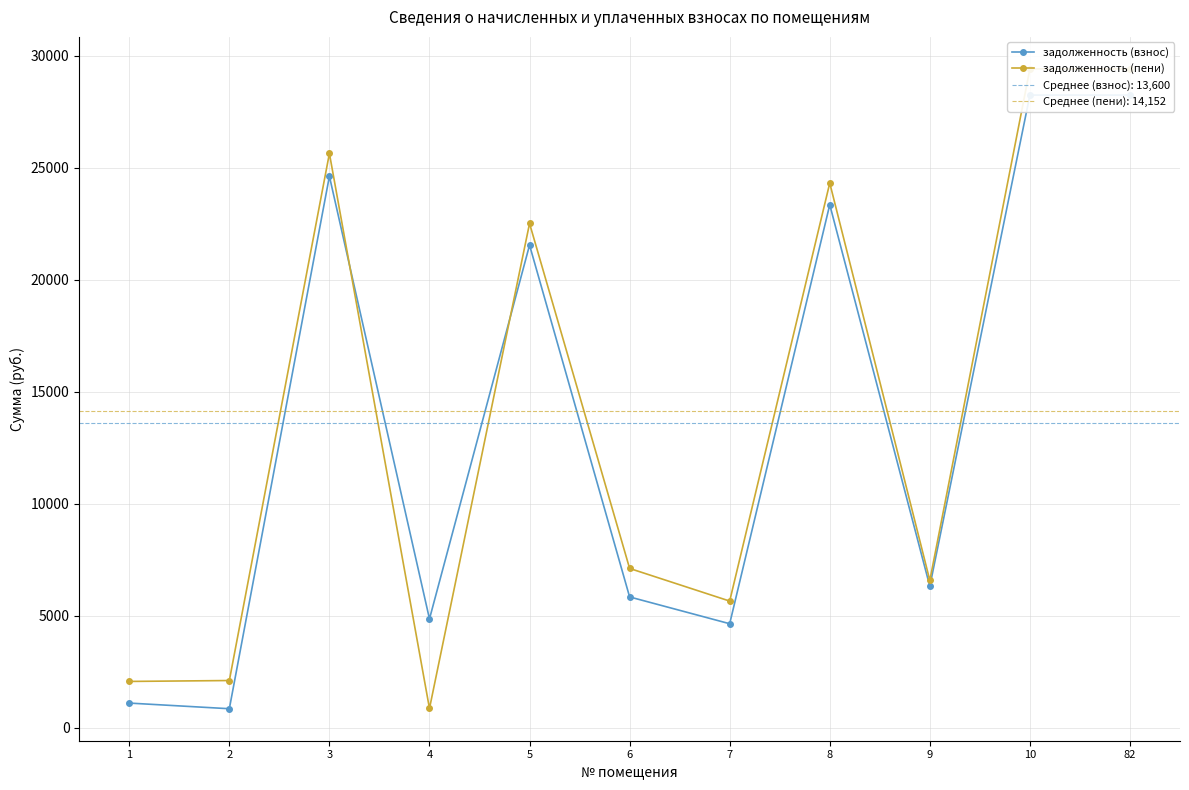

What is the maximum value shown in the chart?

29422.8